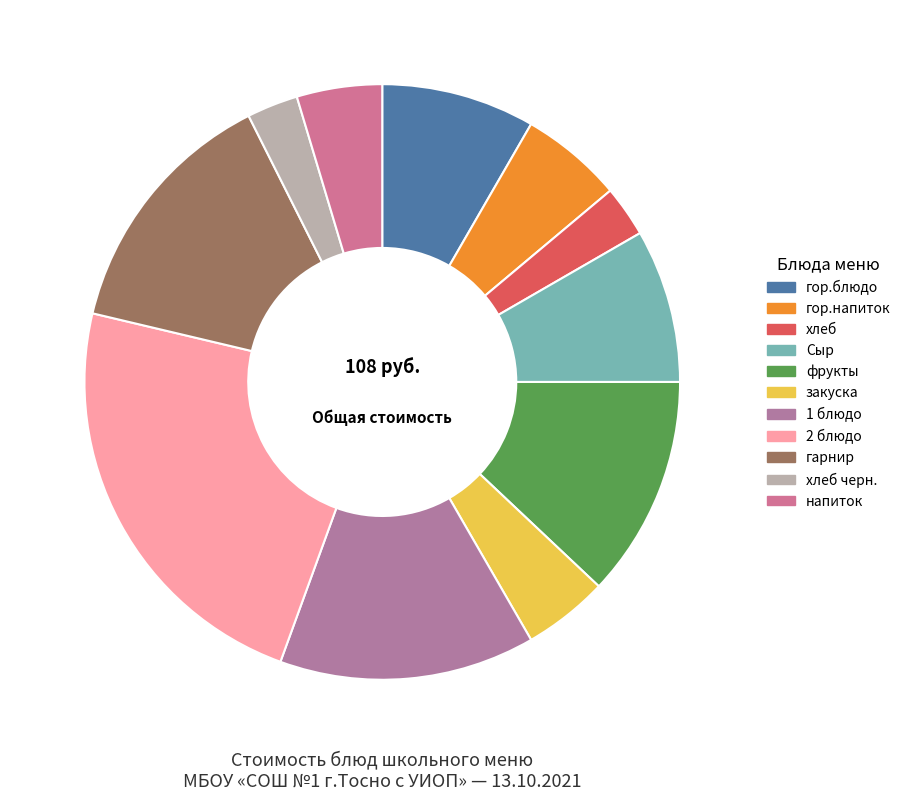

The 1 блюдо slice represents 14% of the pie. True or false?

True